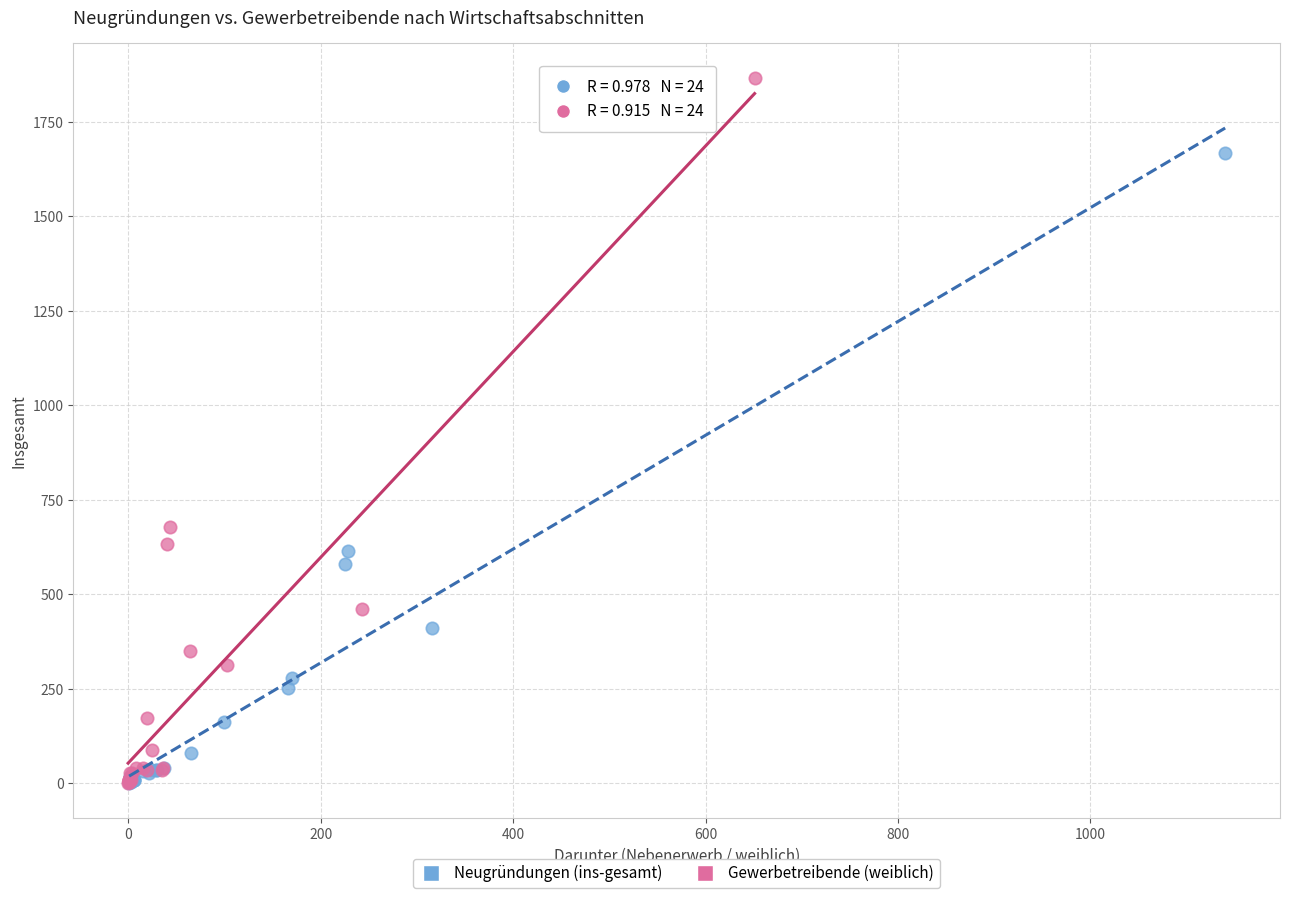

Which series reaches the maximum Y coordinate?

Gewerbetreibende (weiblich)